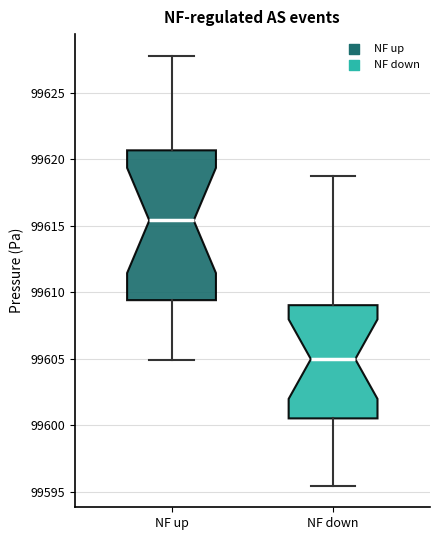

Which box's median line is the highest?

NF up